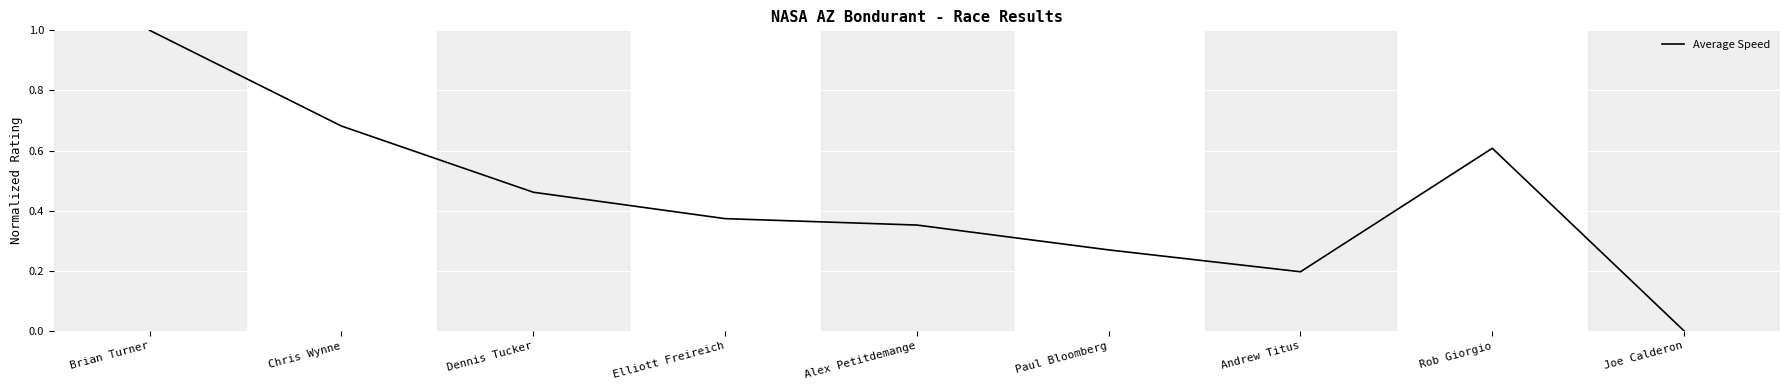

What position from the right is Brian Turner?

9